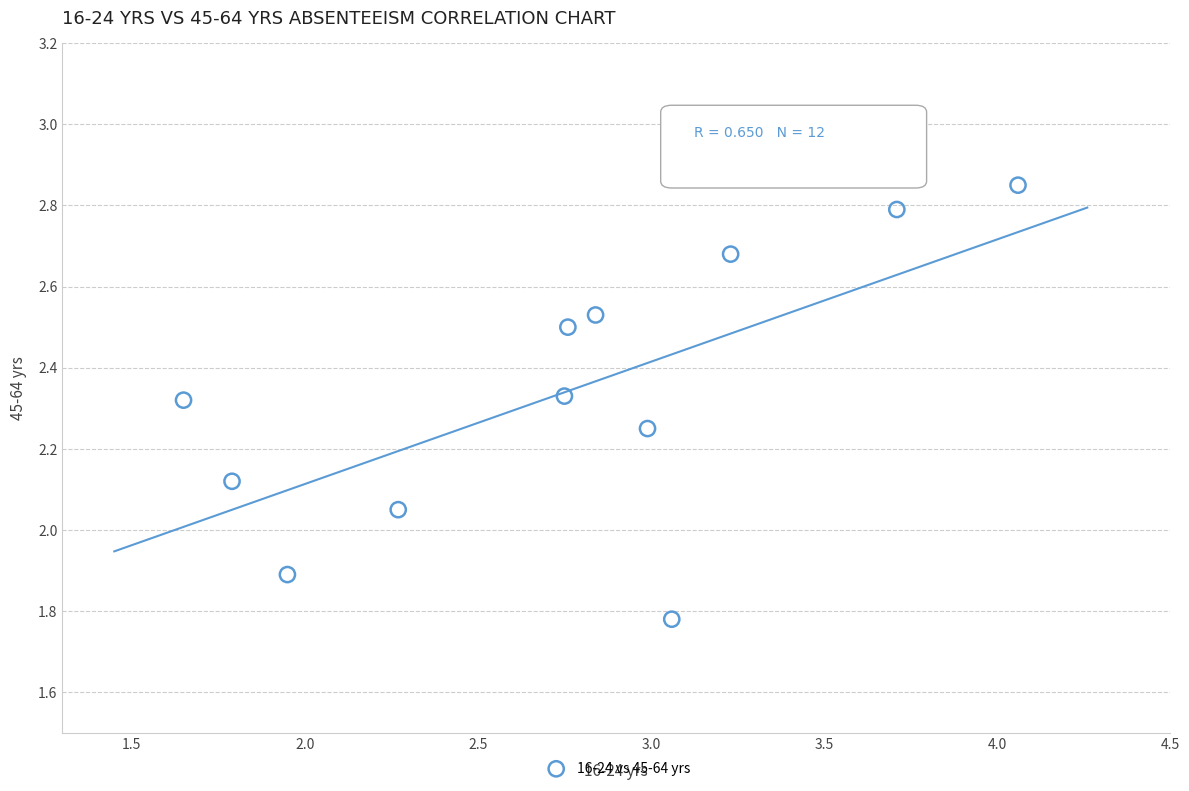

What is the range of Y values (max minus min)?

1.1